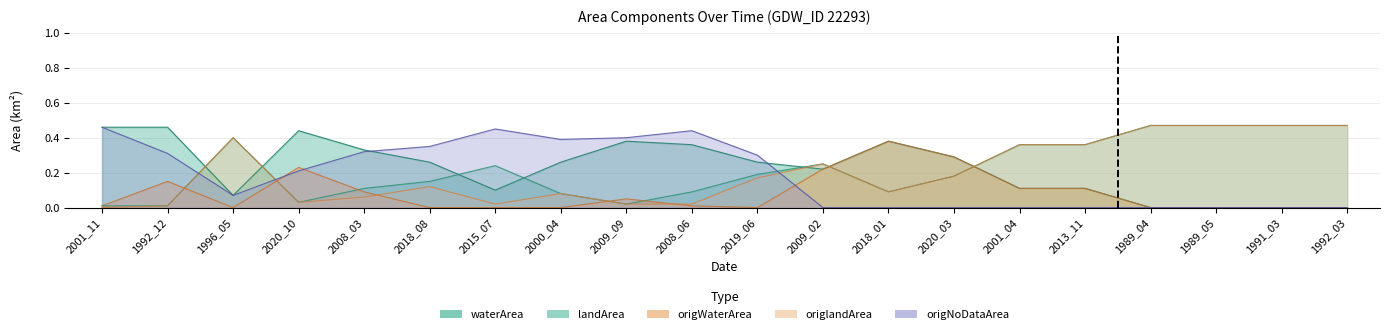

What is the label of the 18th point from the right?

1996_05